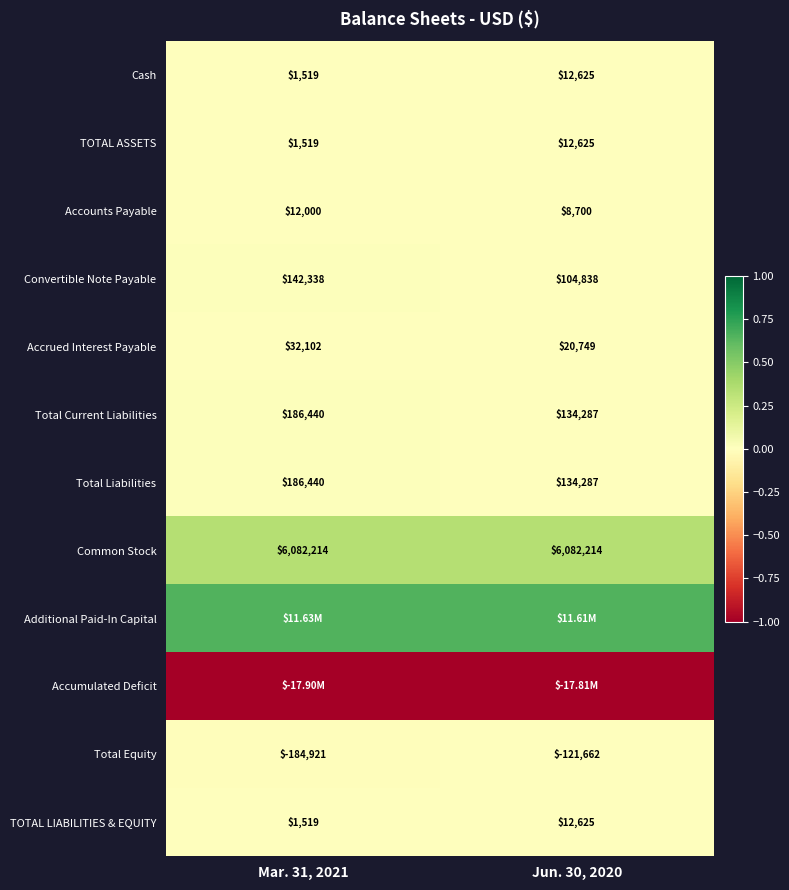

Is the value of Total Liabilities at Jun. 30, 2020 greater than the value of Common Stock at Jun. 30, 2020?

No